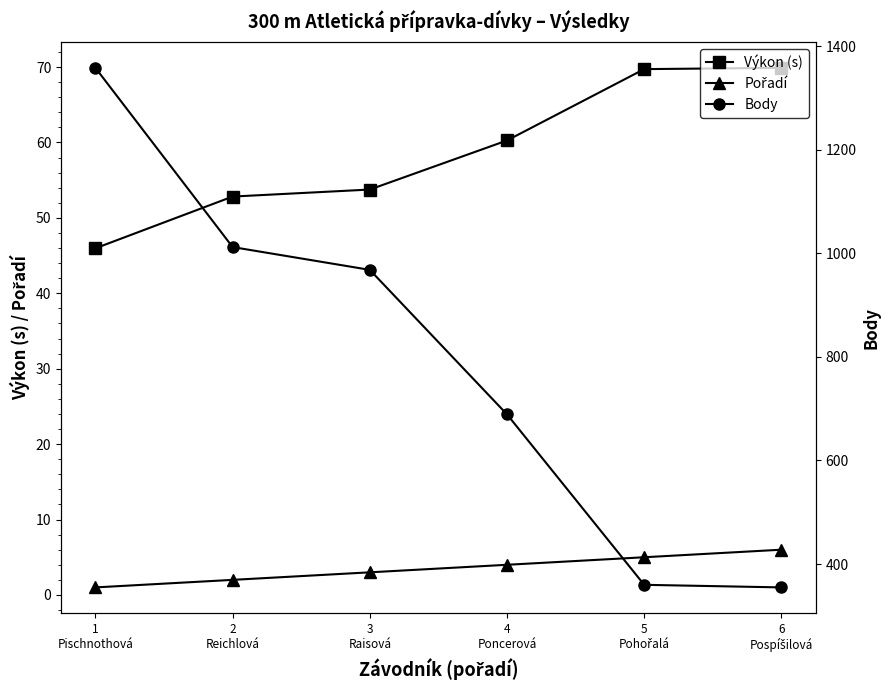

What are all the series names shown in the legend?

Výkon (s), Pořadí, Body